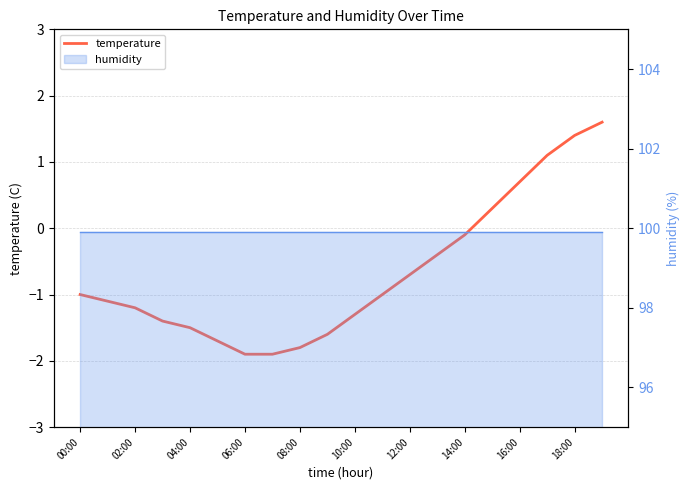

What is the minimum value shown in the chart?

-1.9